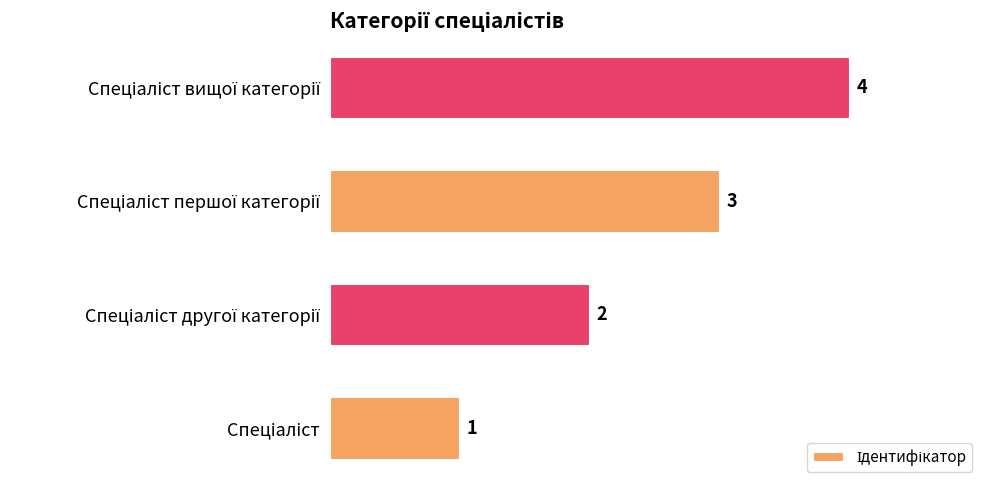

What is the difference between the maximum and minimum values?

3